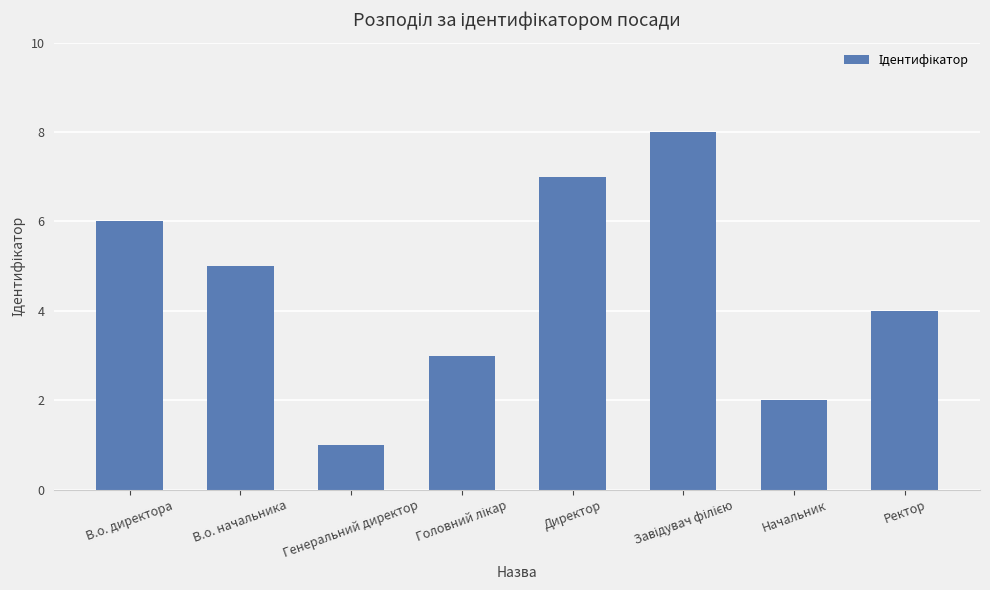

True or false: the data shows 5 at В.о. начальника.

True